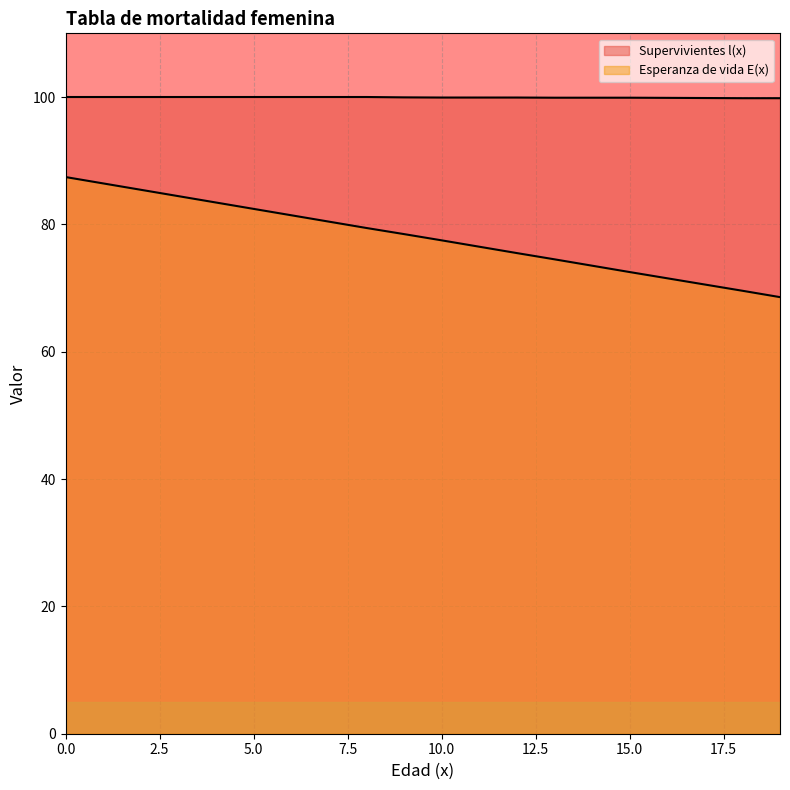

Reading left to right, list all the values displayed in this chart.

Supervivientes l(x): 0=100.0	1=100.0	2=100.0	3=100.0	4=100.0	5=100.0	6=100.0	7=100.0	8=100.0	9=99.9	10=99.9	11=99.9	12=99.9	13=99.9	14=99.9	15=99.9	16=99.9	17=99.8	18=99.8	19=99.8
Esperanza de vida E(x): 0=87.4	1=86.4	2=85.4	3=84.4	4=83.4	5=82.4	6=81.4	7=80.4	8=79.4	9=78.5	10=77.5	11=76.5	12=75.5	13=74.5	14=73.5	15=72.5	16=71.5	17=70.5	18=69.6	19=68.6